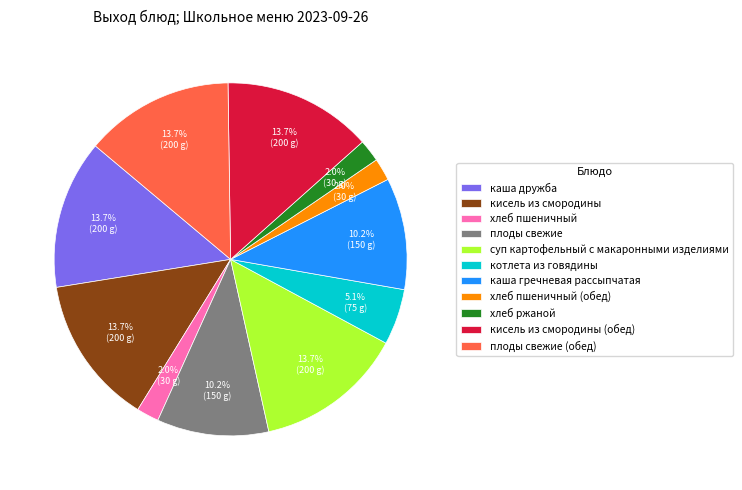

Which has a higher value, каша дружба or каша гречневая рассыпчатая?

каша дружба